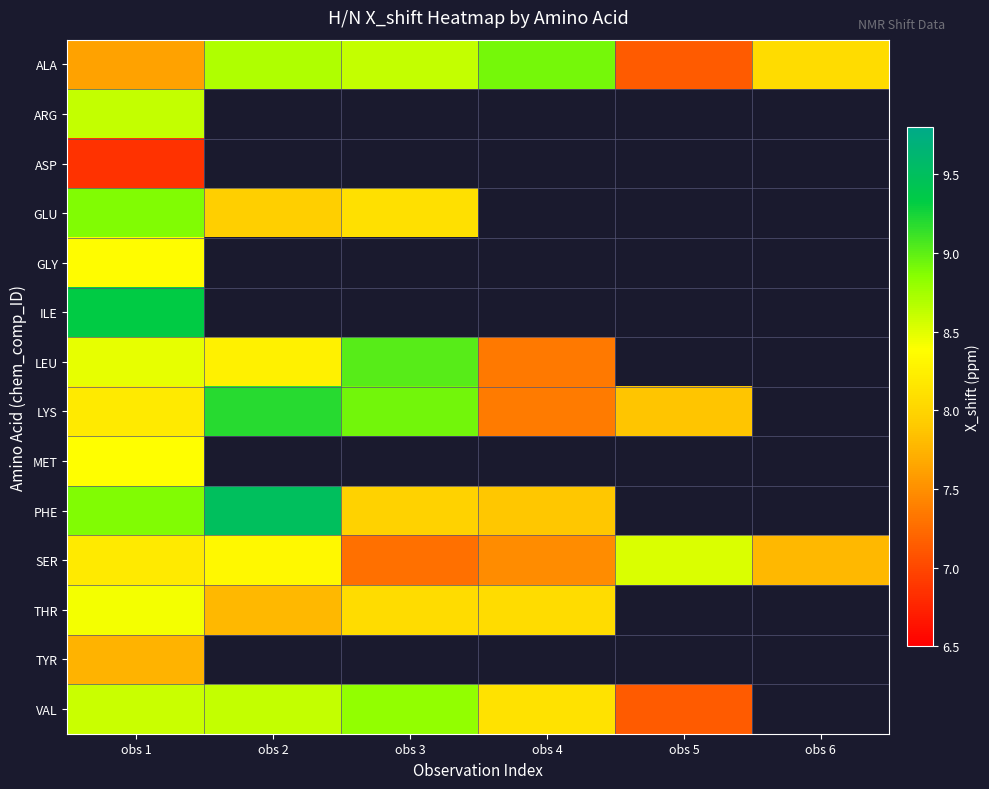

Which series has the largest total across all categories?

ALA